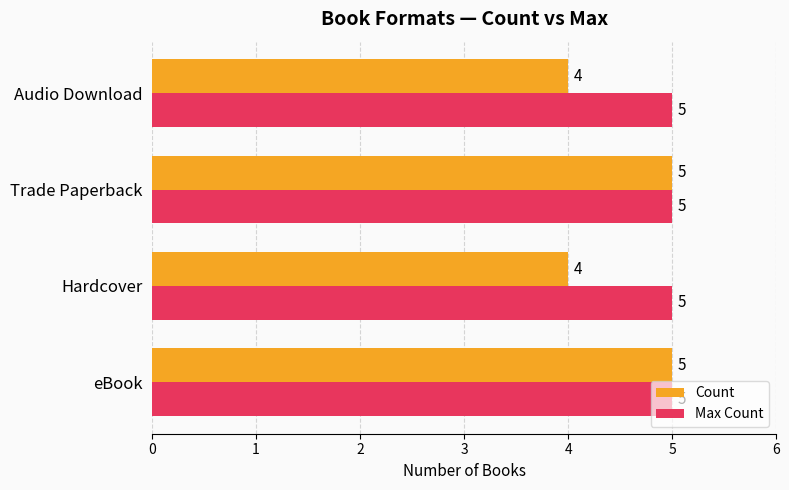

Is it true that Max Count equals 9 at Hardcover?

False